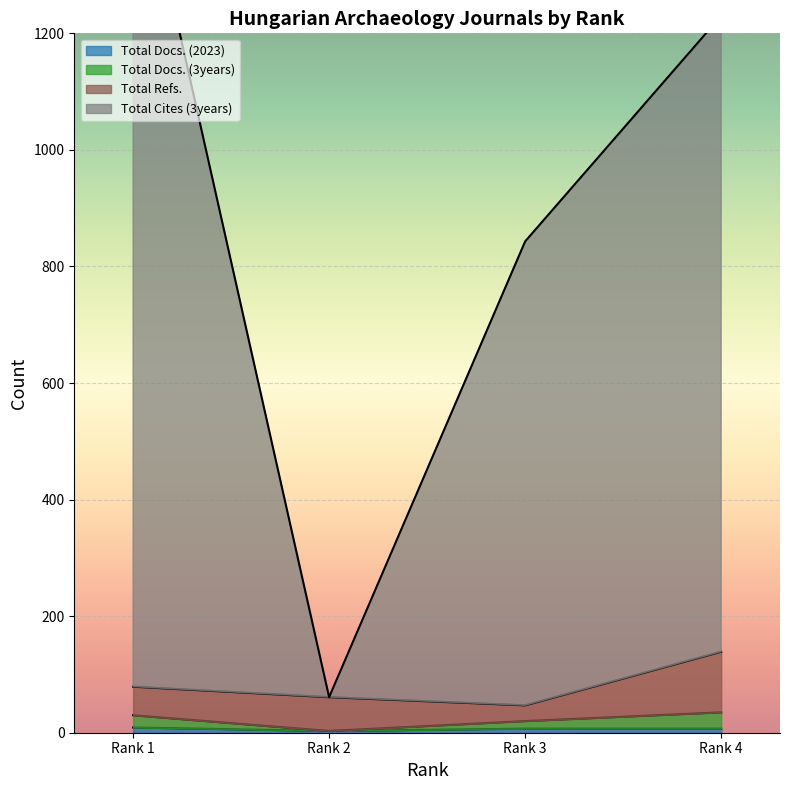

How many Total Cites (3years) values are between 796 and 1477?

3